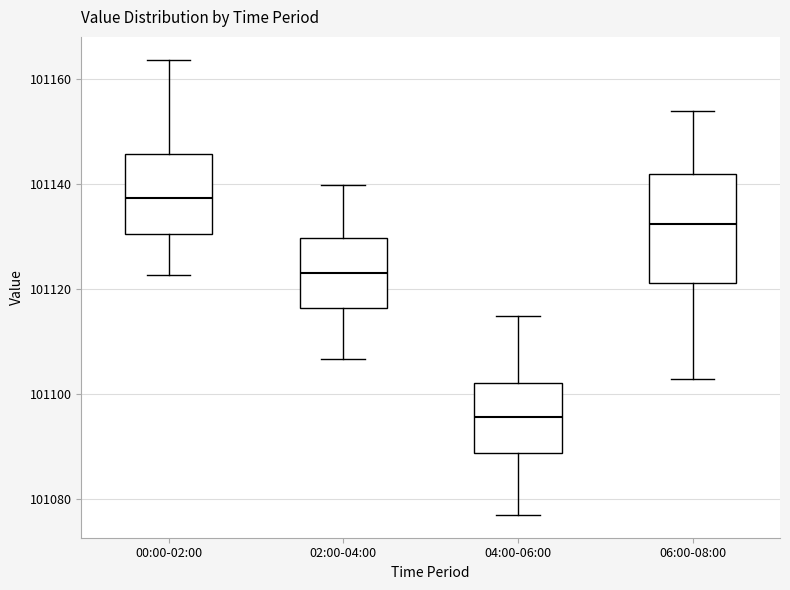

Comparing the boxes themselves (not the whiskers), which one is the tallest?

06:00-08:00